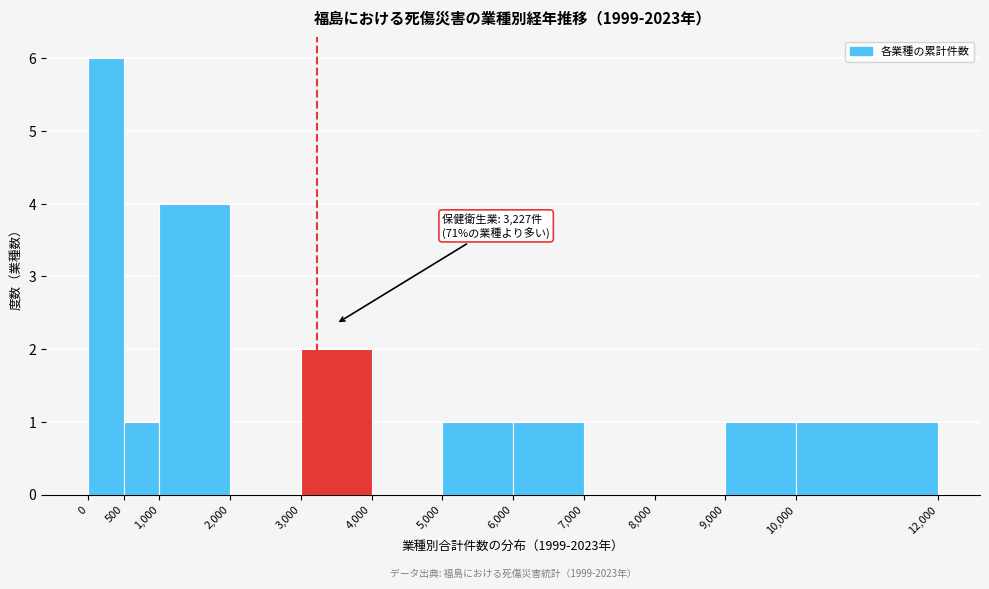

Which range on the x-axis has the tallest bar?

0 to 500